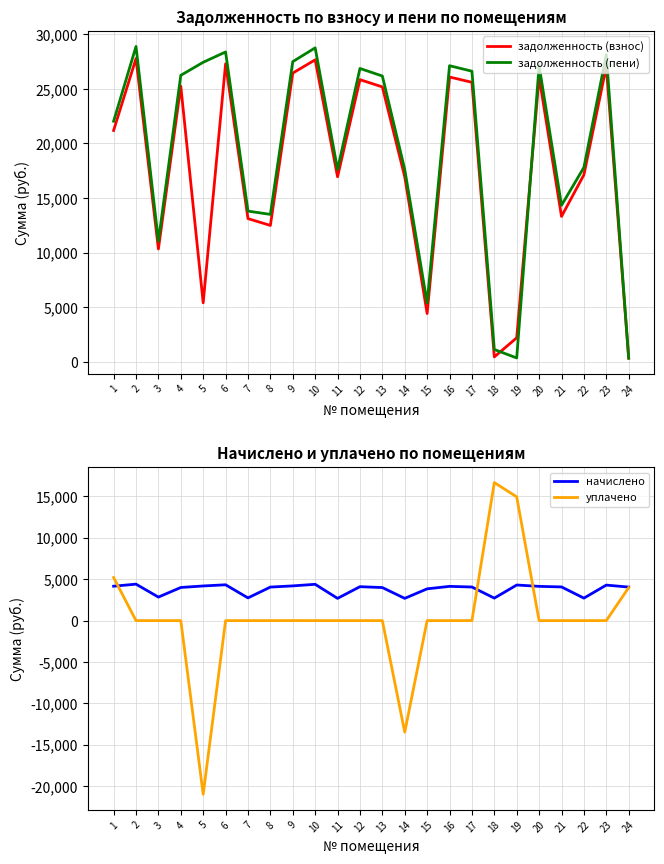

List the labels in order of начислено value, largest first.

2, 10, 6, 19, 23, 9, 5, 1, 16, 20, 12, 21, 17, 8, 24, 4, 13, 15, 3, 7, 18, 22, 11, 14